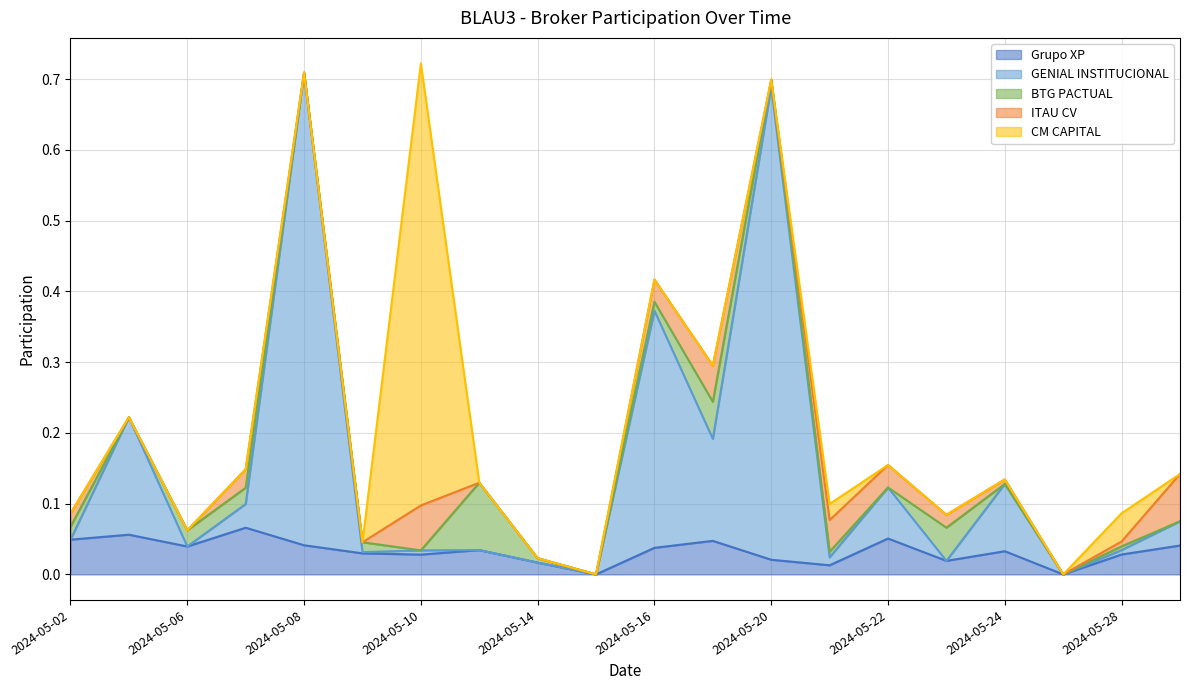

How many Grupo XP values are between 0 and 1?

20